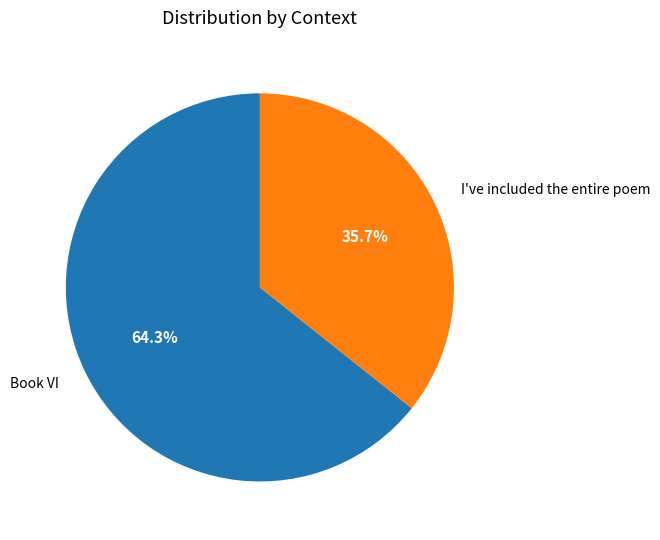

Which slice is the smallest?

I've included the entire poem